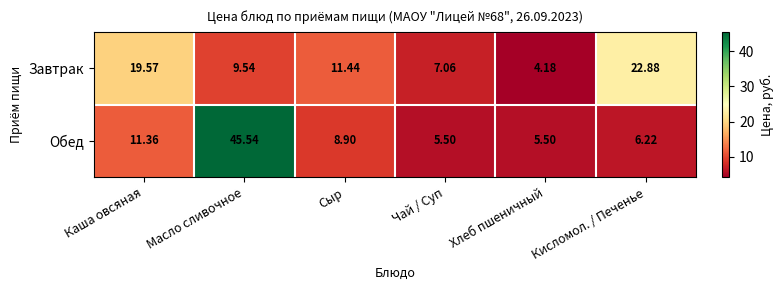

At which category is the sum across all series the highest?

Масло сливочное